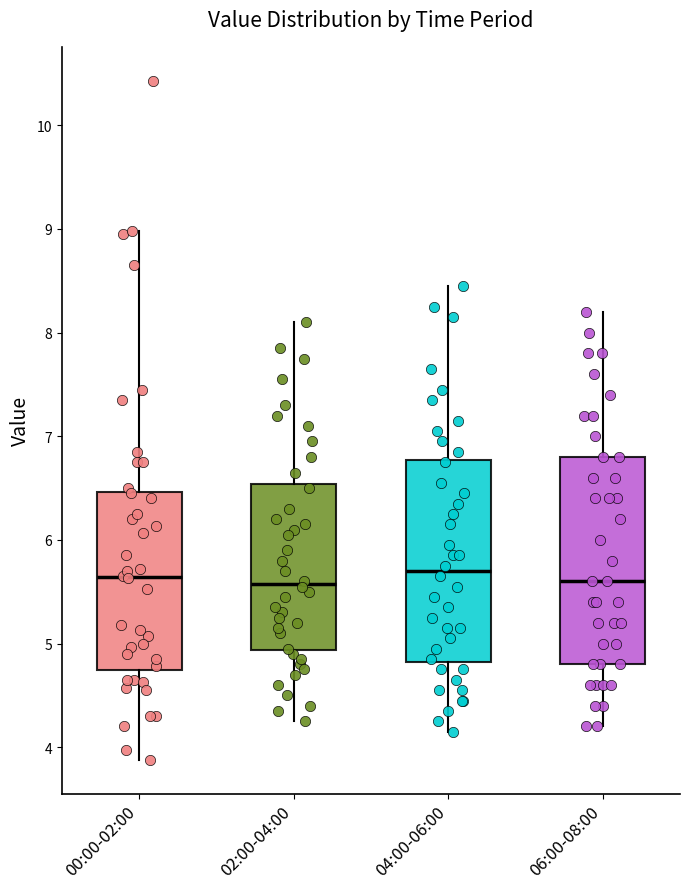

Reading left to right, read every box against the y-axis: the position of its median line, the range the box covers, and the ends of its whiskers. The values are not printed on the chart, so give them approximately, as read against the axis.

00:00-02:00: median 5.6, box 4.7 to 6.5, whiskers 3.9 to 9.0
02:00-04:00: median 5.6, box 4.9 to 6.5, whiskers 4.3 to 8.1
04:00-06:00: median 5.7, box 4.8 to 6.8, whiskers 4.2 to 8.5
06:00-08:00: median 5.6, box 4.8 to 6.8, whiskers 4.2 to 8.2